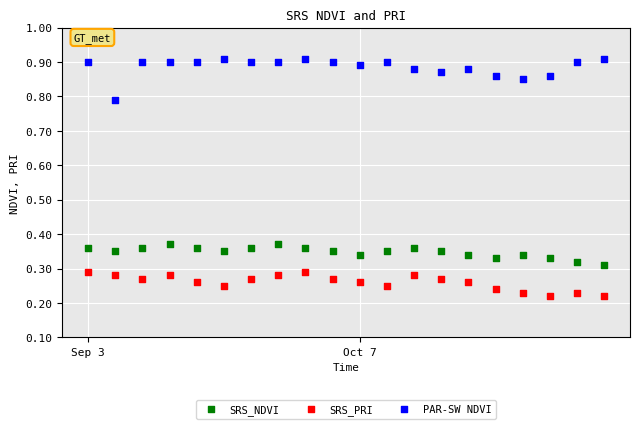

Which series contains the lowest Y value?

SRS_PRI